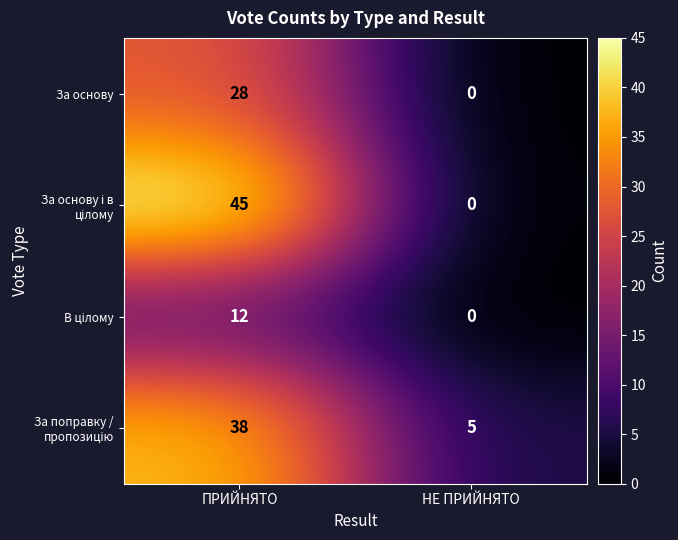

What is the sum of the За основу values at ПРИЙНЯТО and НЕ ПРИЙНЯТО?

28